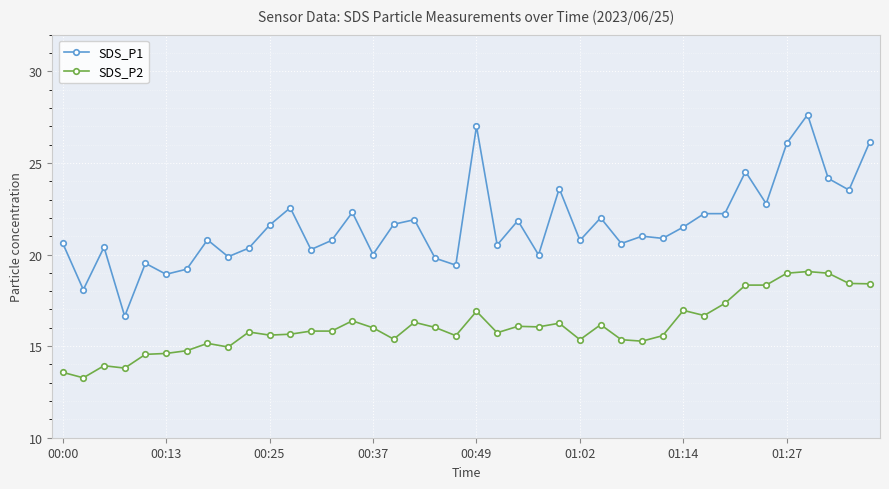

True or false: SDS_P1 and SDS_P2 cross at least once.

False